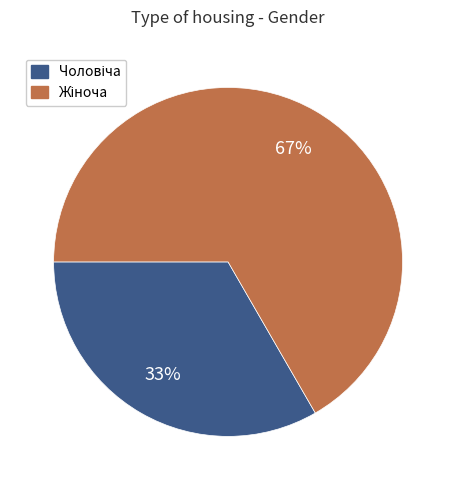

How many segments does this pie chart have?

2